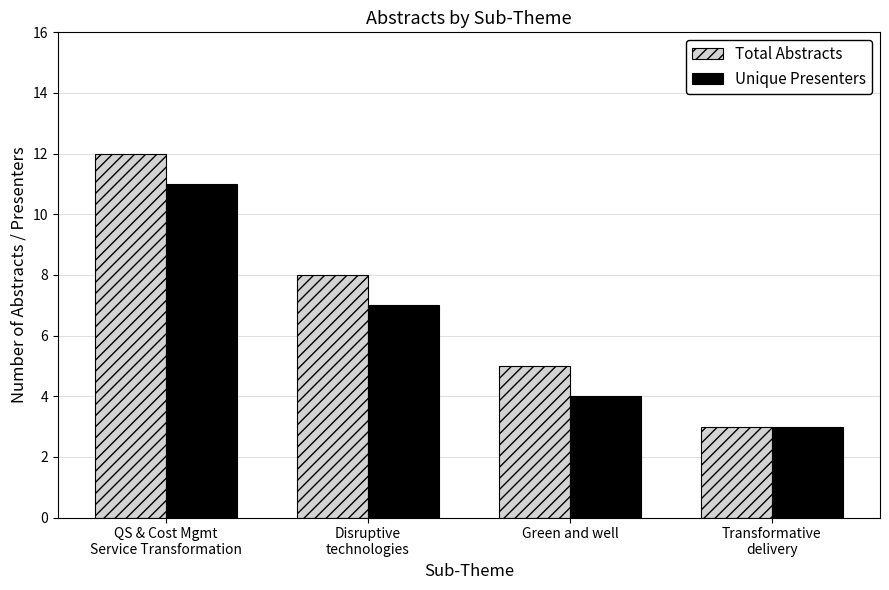

What is the value of the Total Abstracts bar at the 2nd from the left?

8